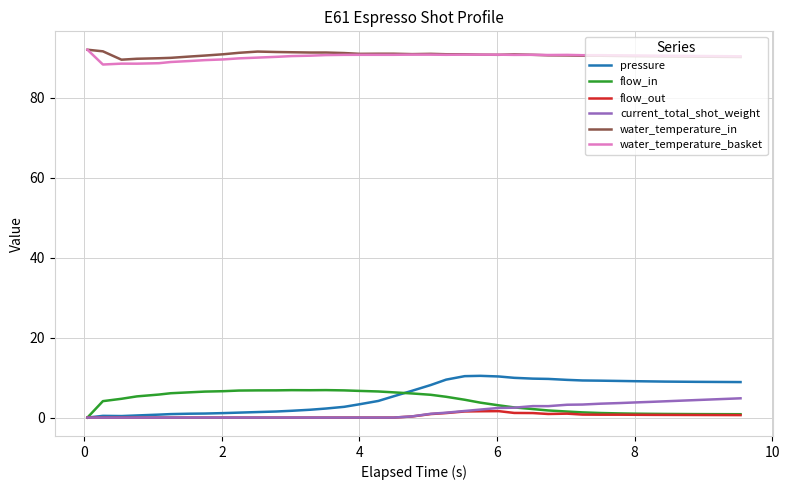

At how many categories does at least one series exceed 17?

40